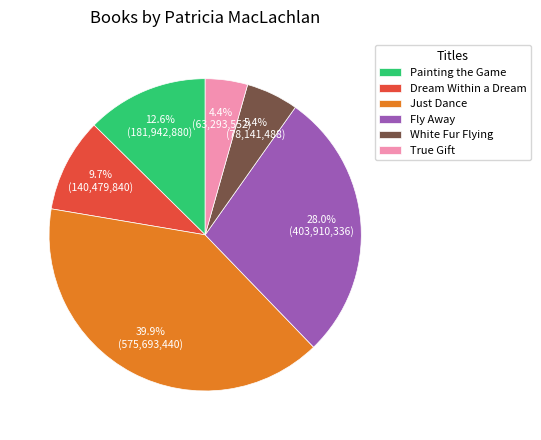

Rank the categories by value from highest to lowest.

Just Dance, Fly Away, Painting the Game, Dream Within a Dream, White Fur Flying, True Gift